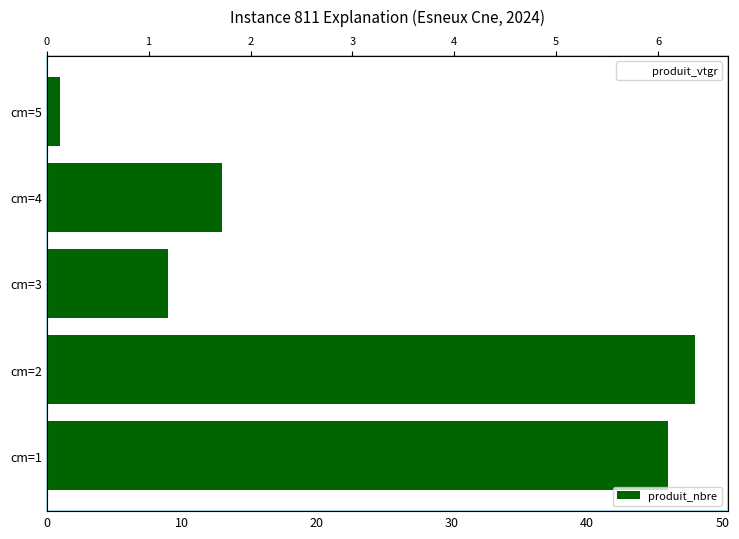

The produit_nbre series shows 65.7 at cm=1. True or false?

False